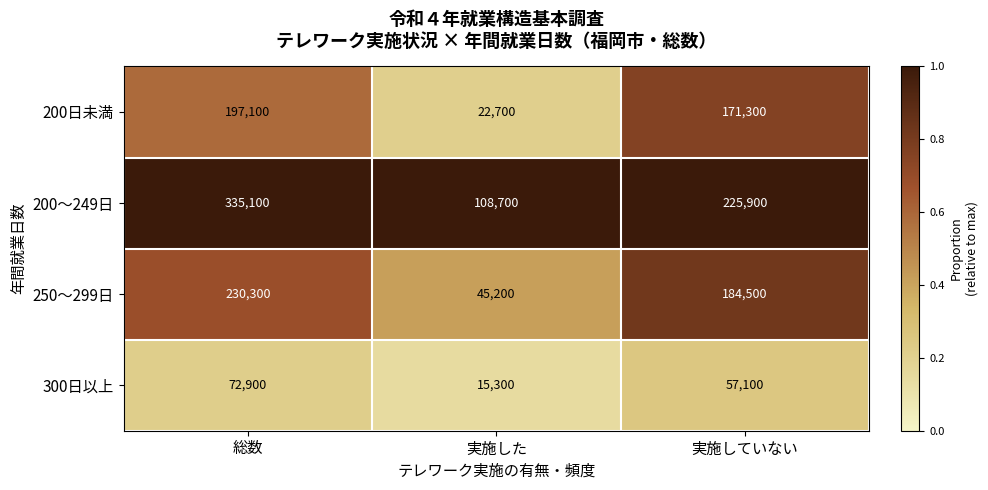

What is the spread (max minus min) of values at 実施していない?

168800